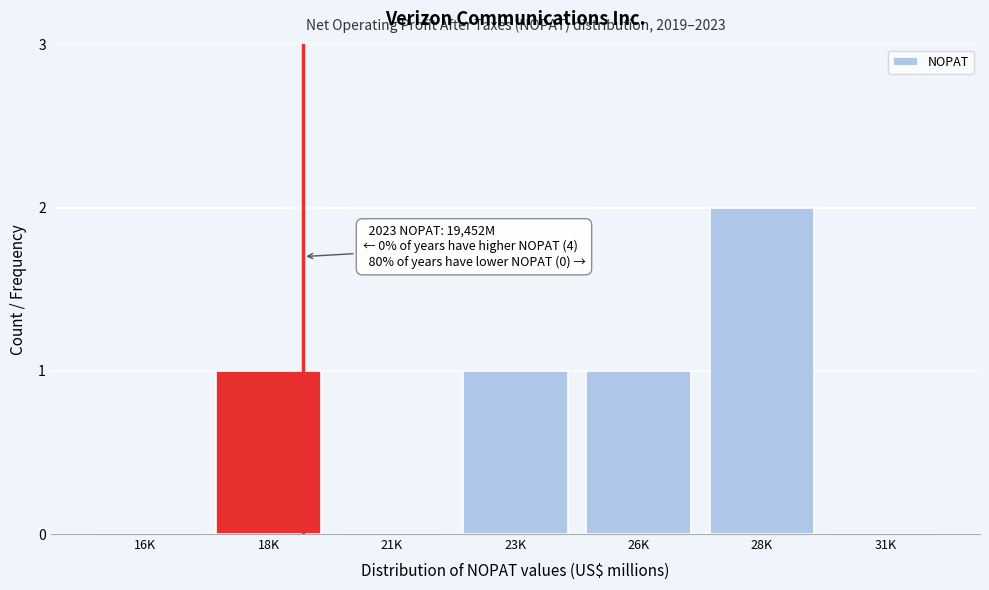

Reading left to right, extract all data points from this chart.

16K=0	18K=1	21K=0	23K=1	26K=1	28K=2	31K=0